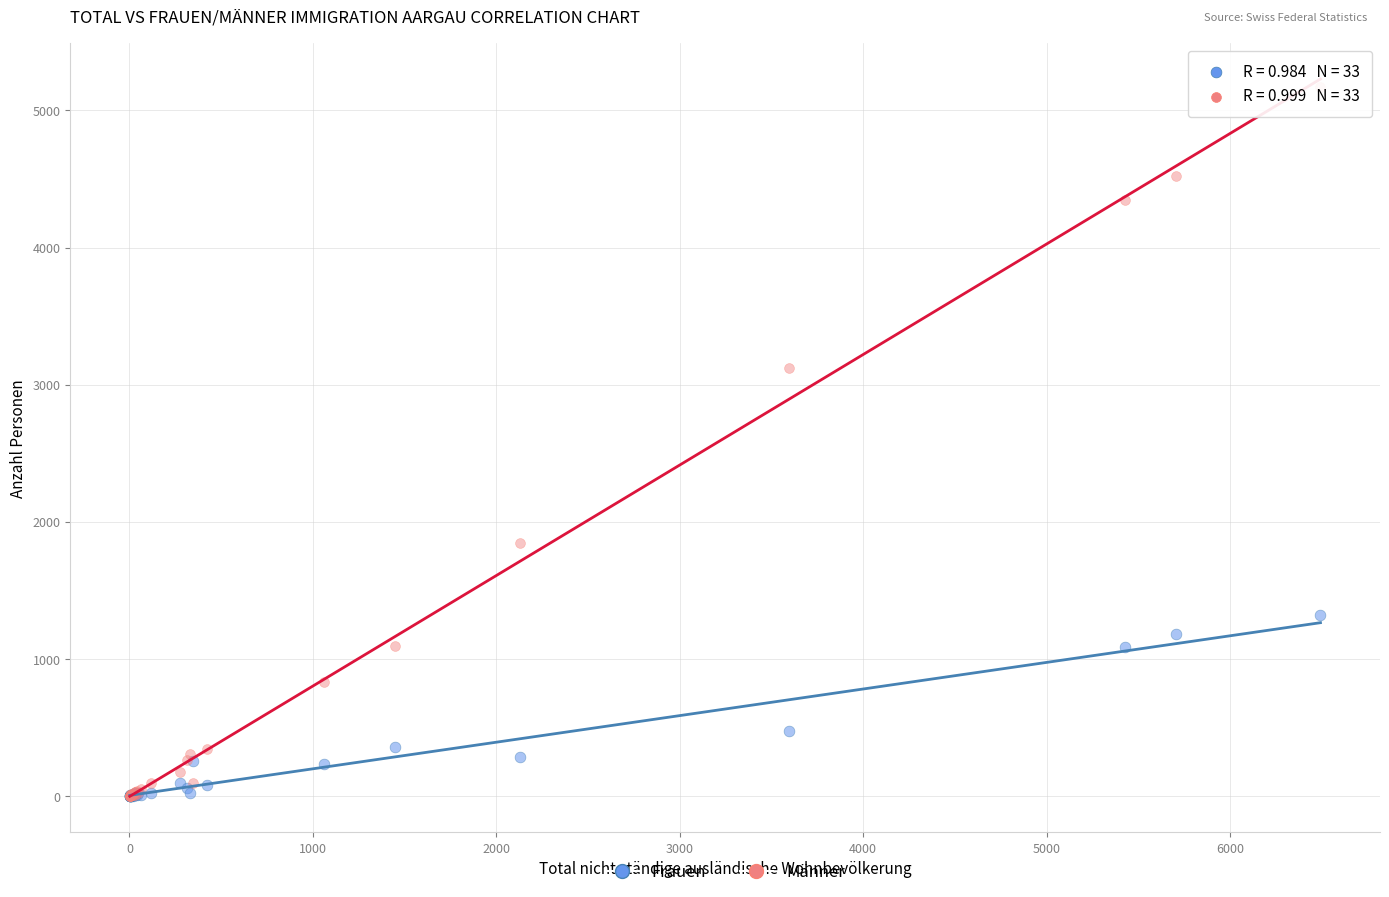

Which series has the largest Y range (max minus min)?

Männer